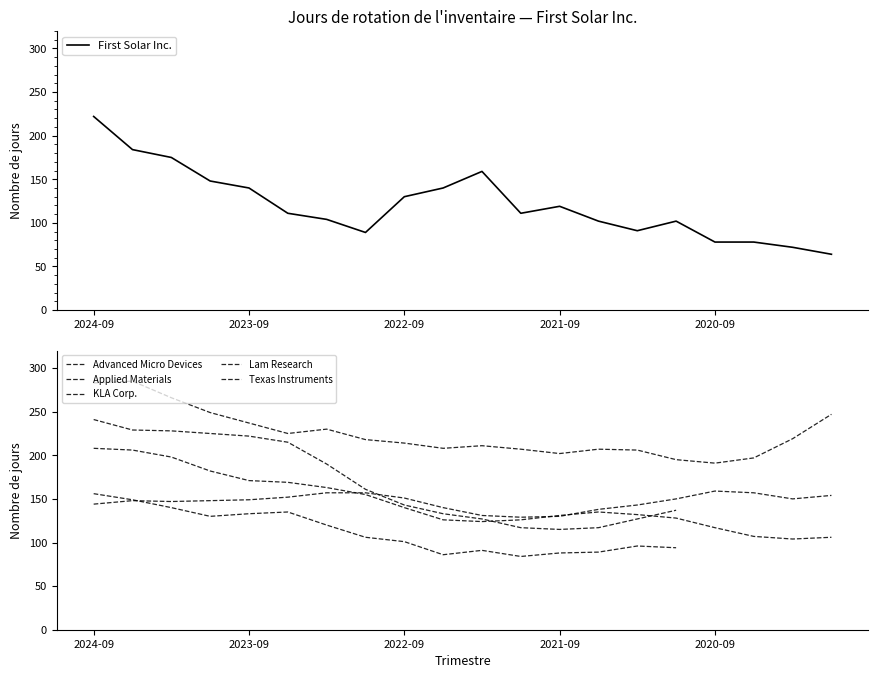

Is it true that Lam Research equals 124.0 at 10?

True